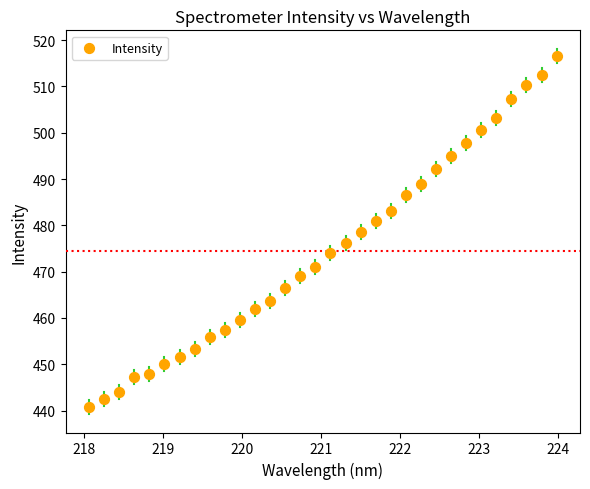

What is the range of Y values (max minus min)?

75.9